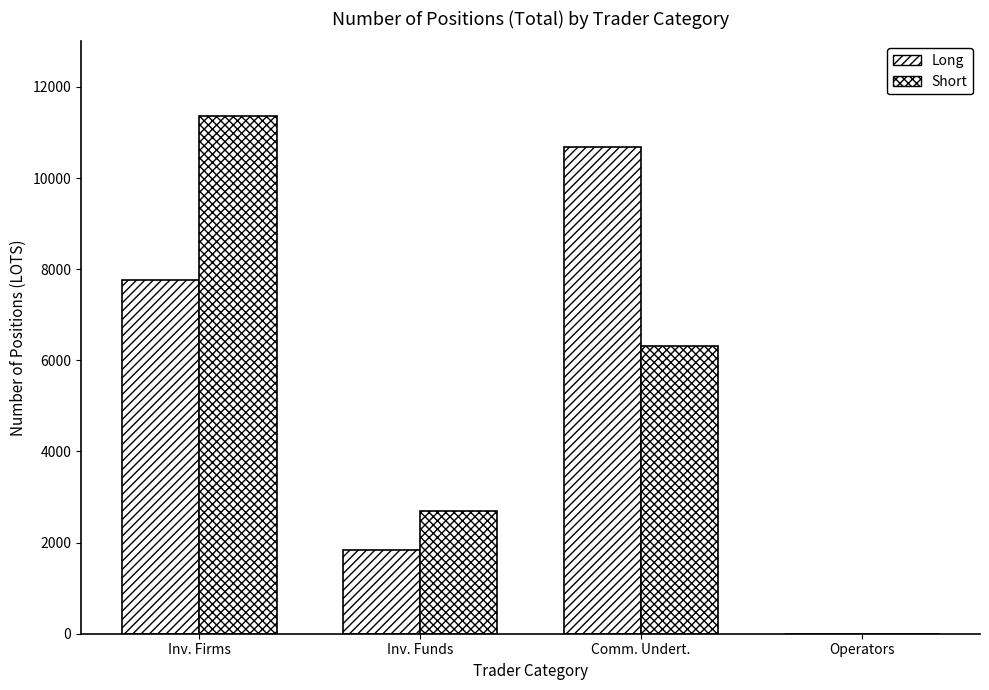

What is the value of the Short bar at the 1st from the left?

11358.6